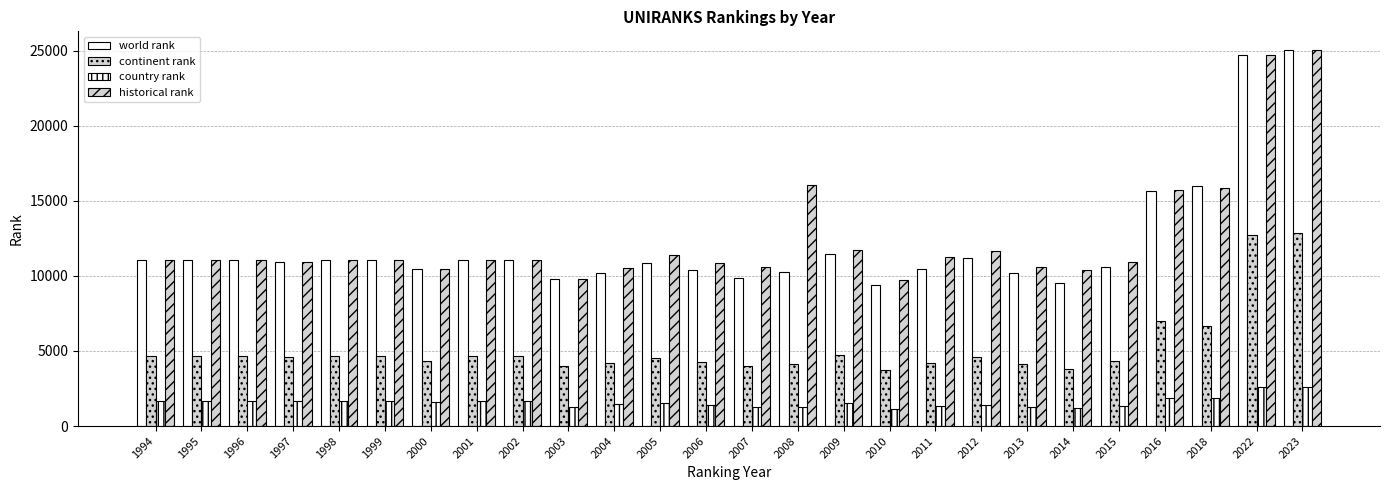

The continent rank series shows 1084 at 1995. True or false?

False